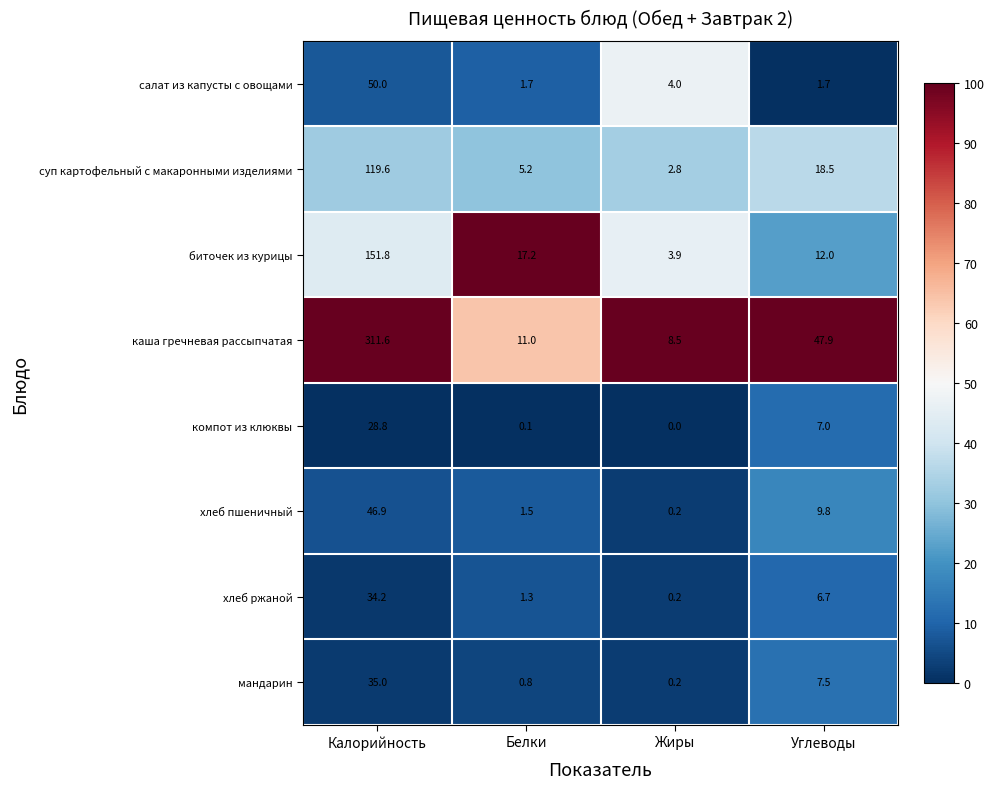

How many distinct data groups are displayed?

8